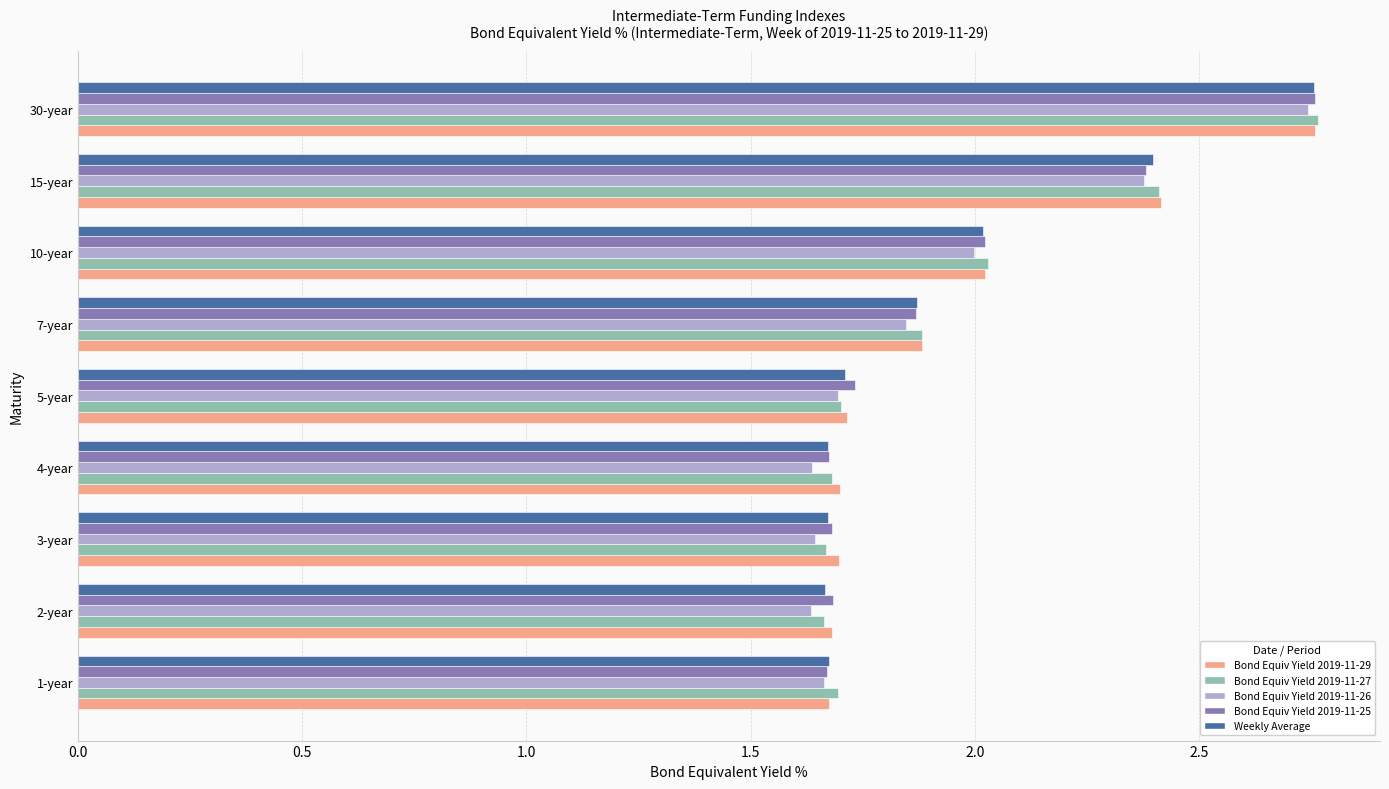

Where is Bond Equiv Yield 2019-11-29 nearest to the value 2?

10-year